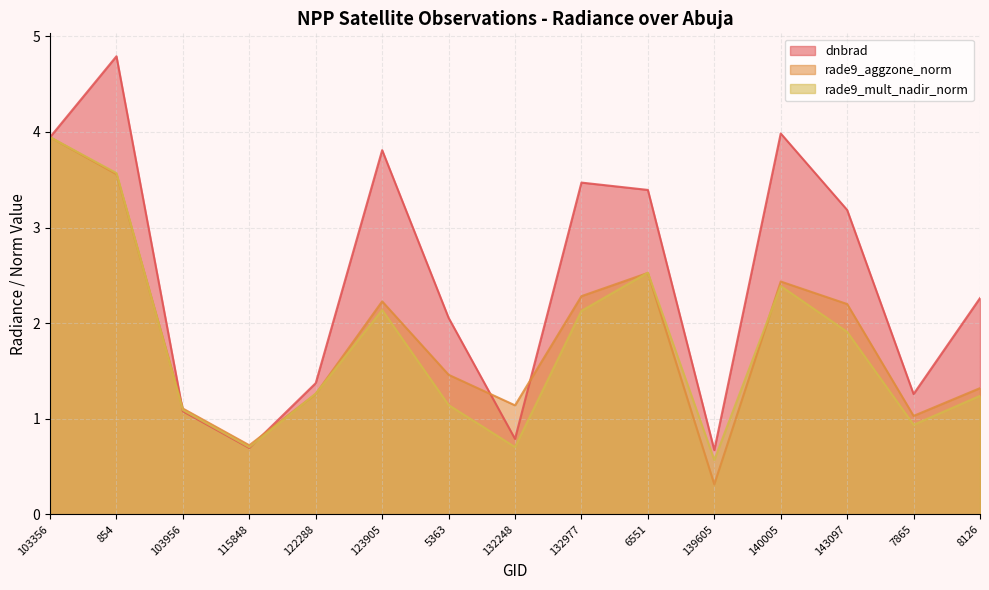

After their last crossing, which series has the higher values: rade9_aggzone_norm or dnbrad?

dnbrad